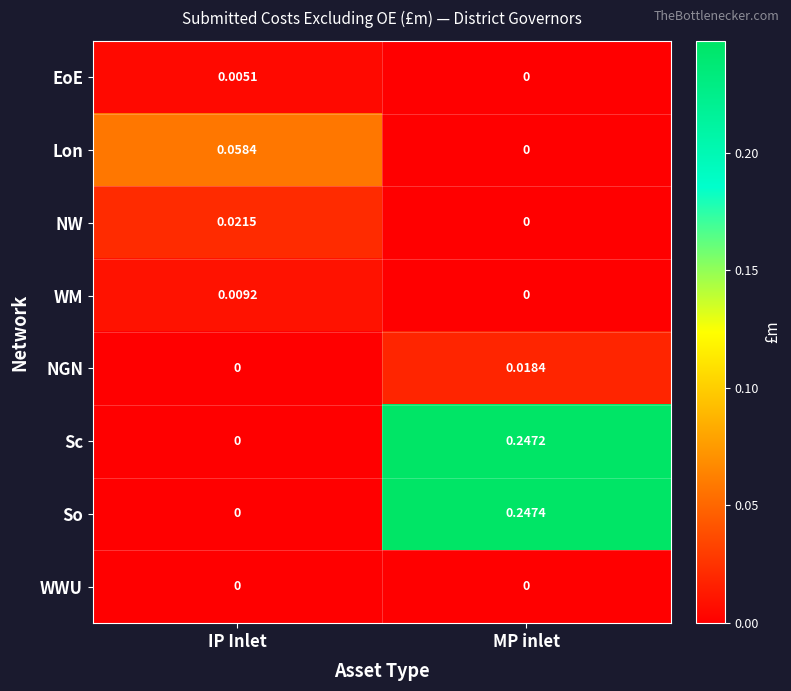

Between IP Inlet and MP inlet, which series saw the biggest shift?

So